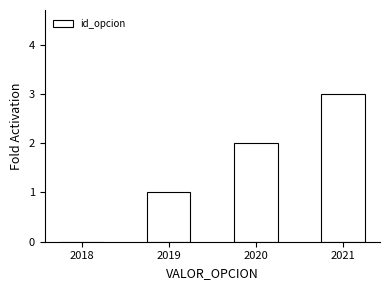

Reading right to left, what are all the values shown in this chart?

3	2	1	0